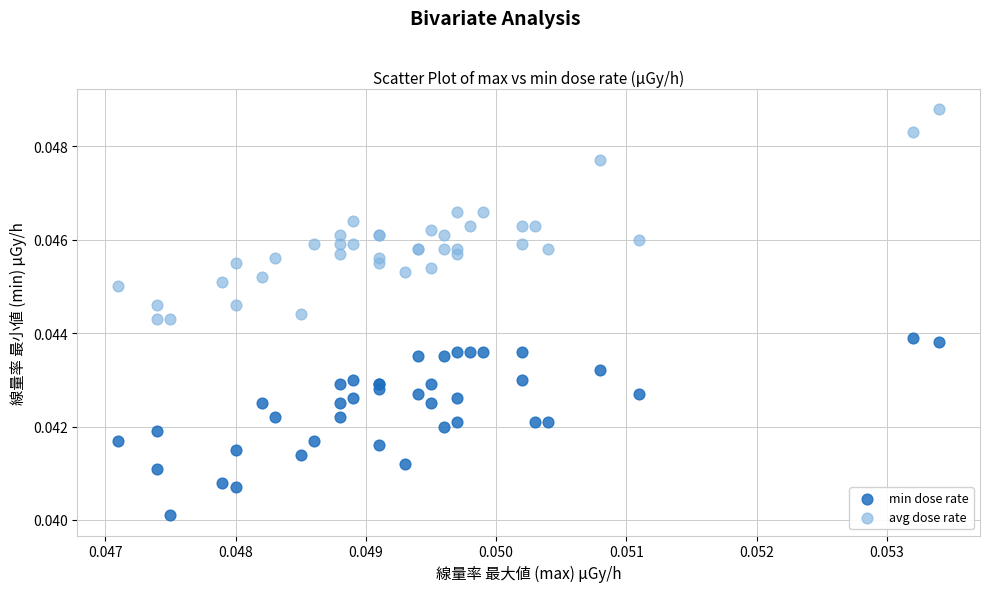

Which series has the largest Y range (max minus min)?

avg dose rate